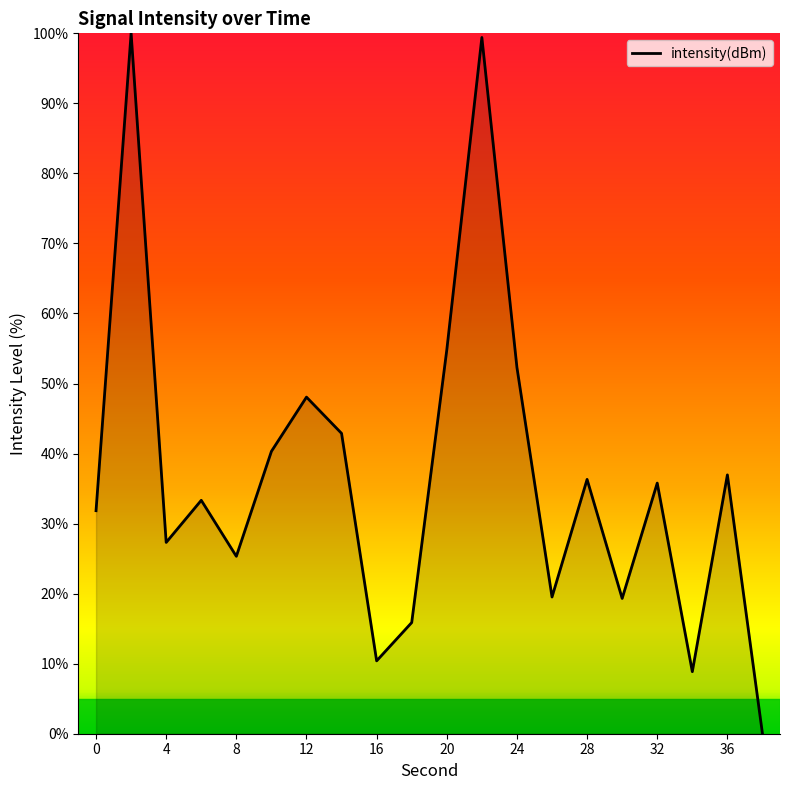

What is the greatest value displayed?

100.0